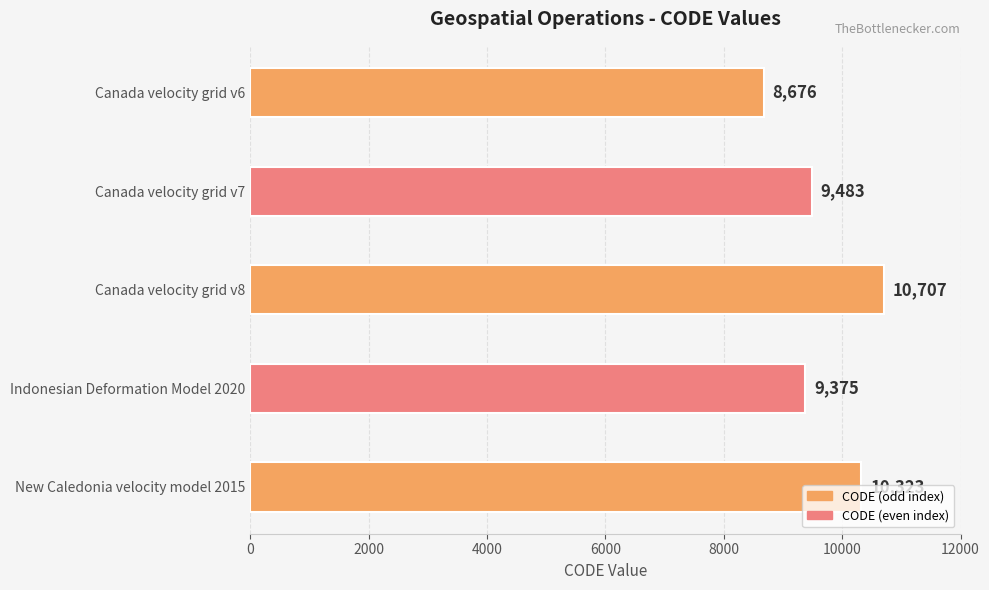

Between New Caledonia velocity model 2015 and Indonesian Deformation Model 2020, which is larger?

New Caledonia velocity model 2015